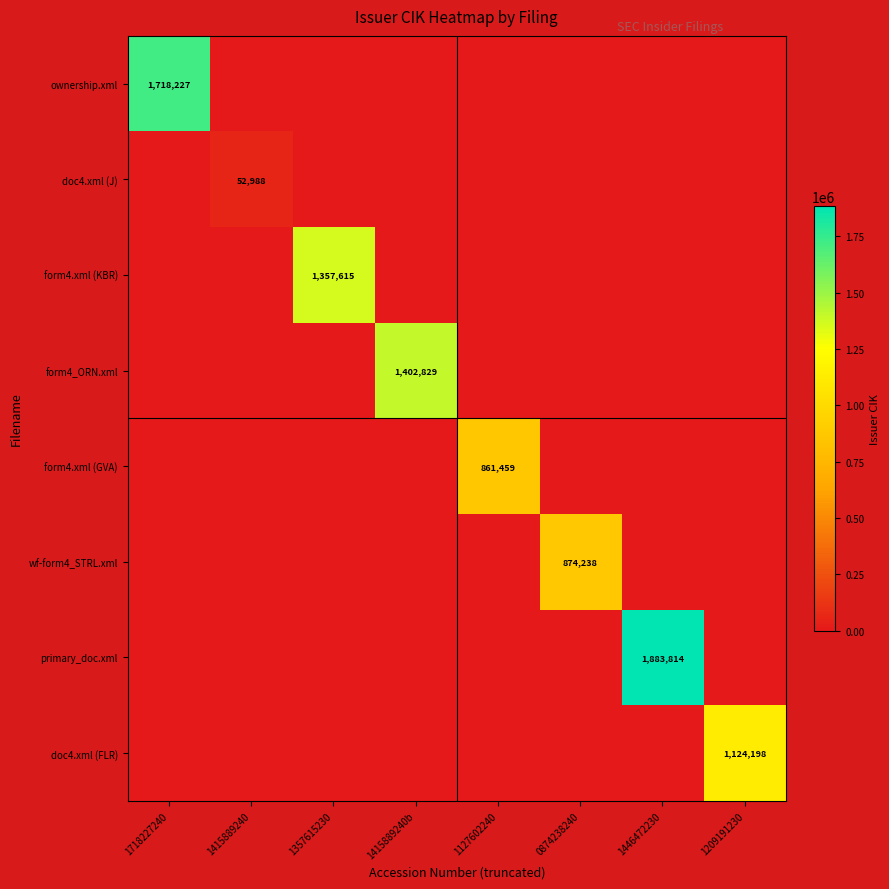

True or false: form4.xml (GVA) has a value of 438775 at 1127602240.

False